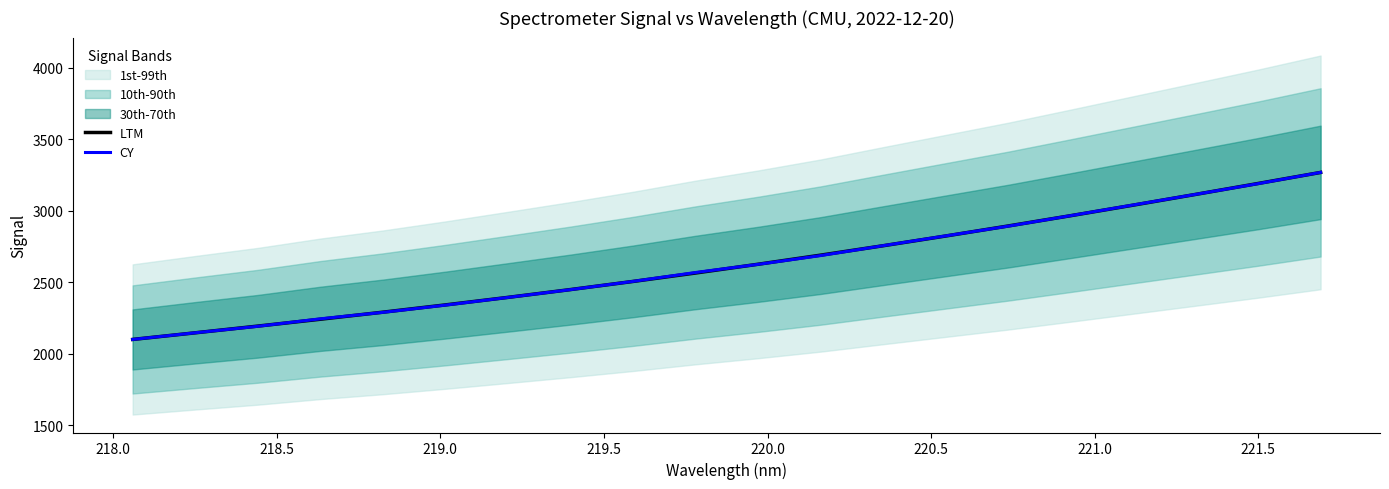

What is the maximum value for LTM?

3267.1